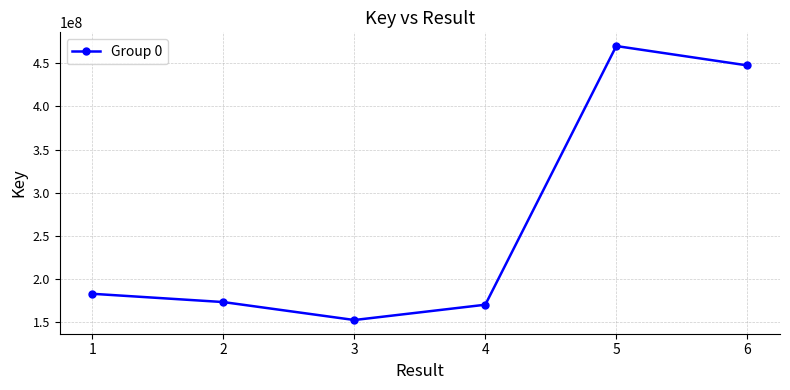

Where is the first local maximum?

5